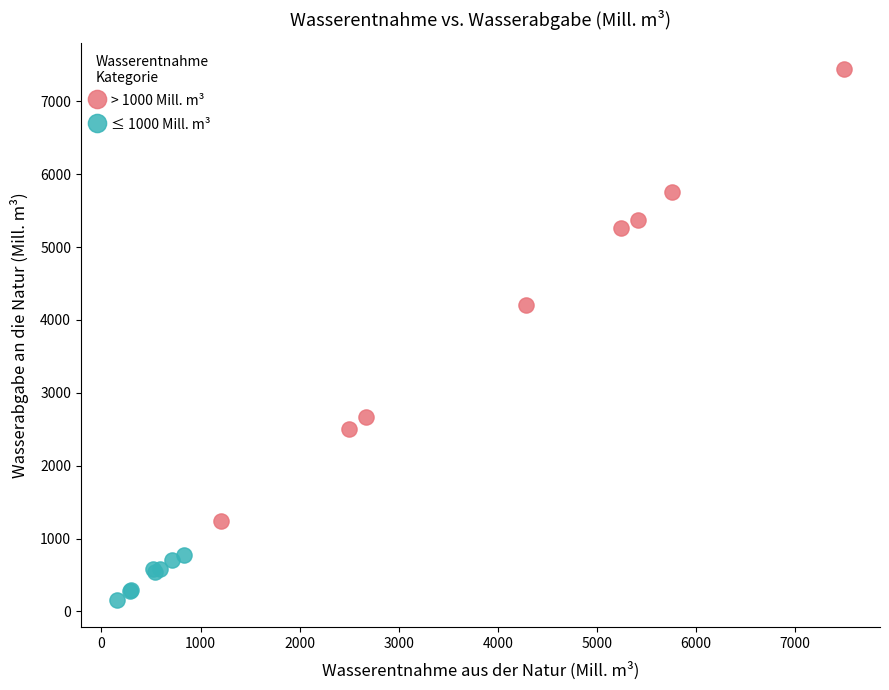

What are all the series names shown in the legend?

> 1000 Mill. m³, ≤ 1000 Mill. m³